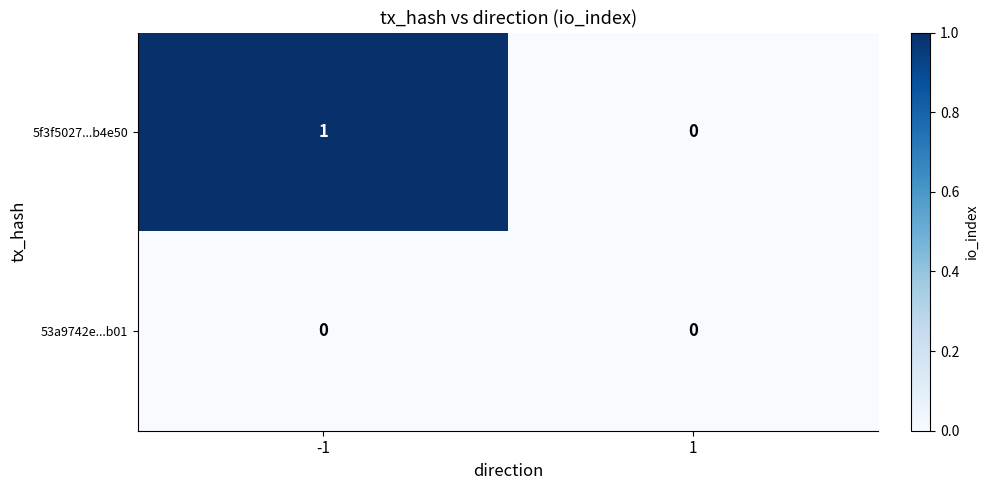

Is it true that 53a9742e...b01 equals 0 at 1?

True